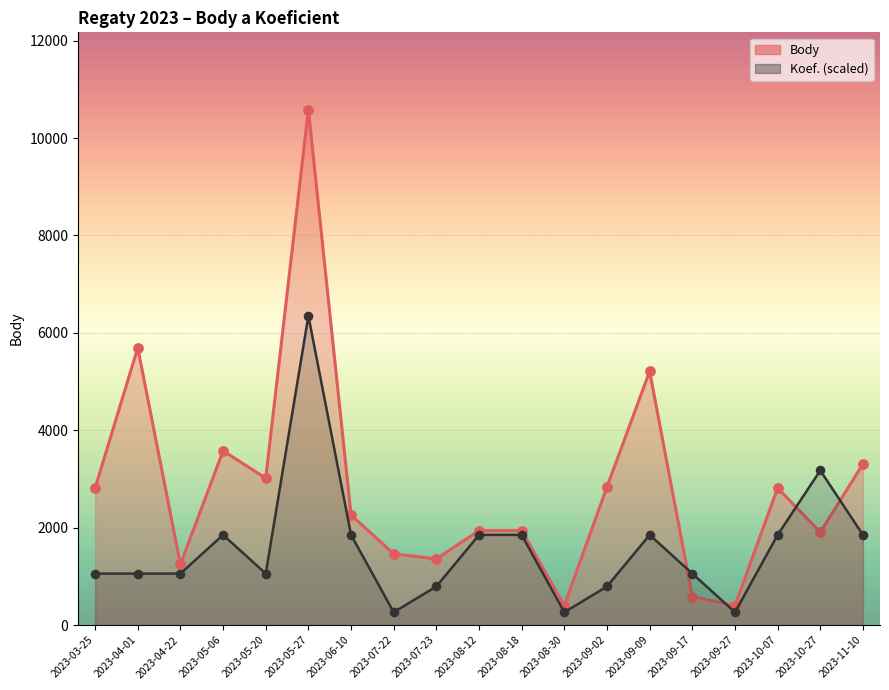

At which category is the sum across all series the highest?

2023-05-27